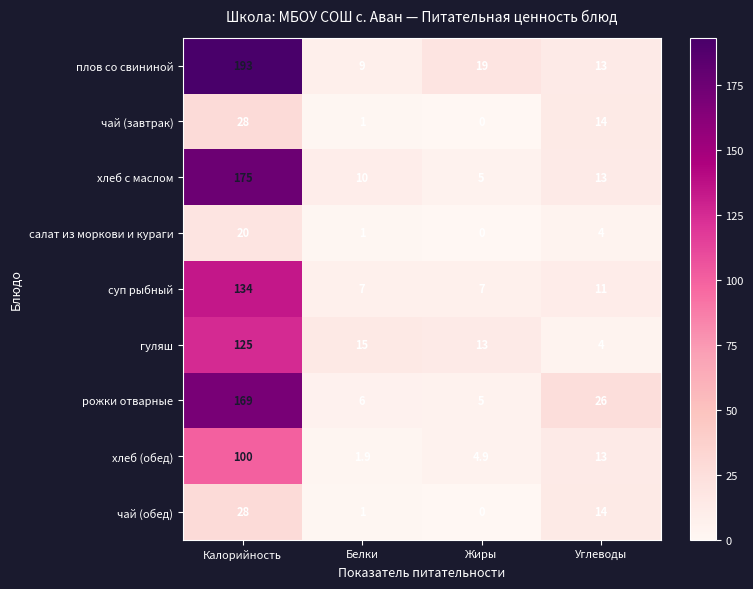

At how many categories does at least one series exceed 11?

4